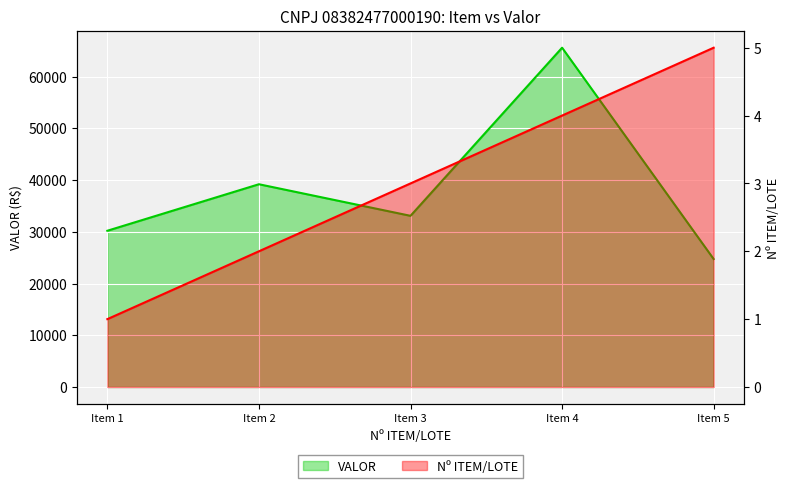

List the labels in order of Nº ITEM/LOTE value, smallest first.

Item 1, Item 2, Item 3, Item 4, Item 5